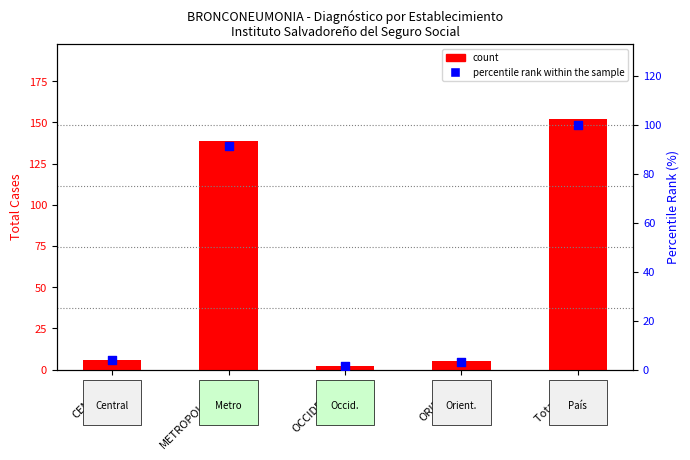

At which category is the sum across all series the highest?

Total PAIS